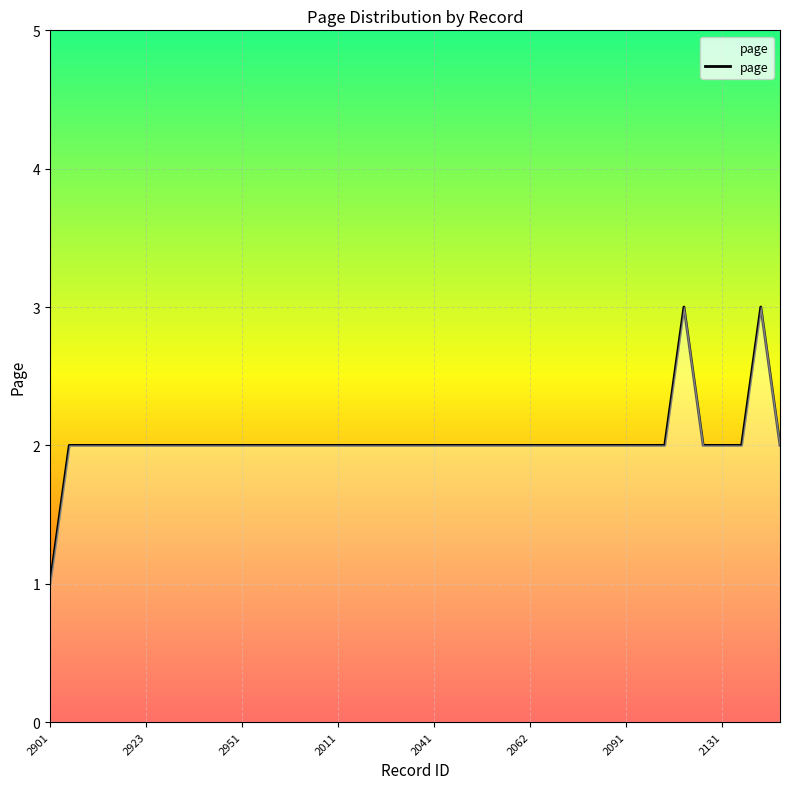

Reading left to right, what are all the values shown in this chart?

1	2	2	2	2	2	2	2	2	2	2	2	2	2	2	2	2	2	2	2	2	2	2	2	2	2	2	2	2	2	2	2	2	3	2	2	2	3	2